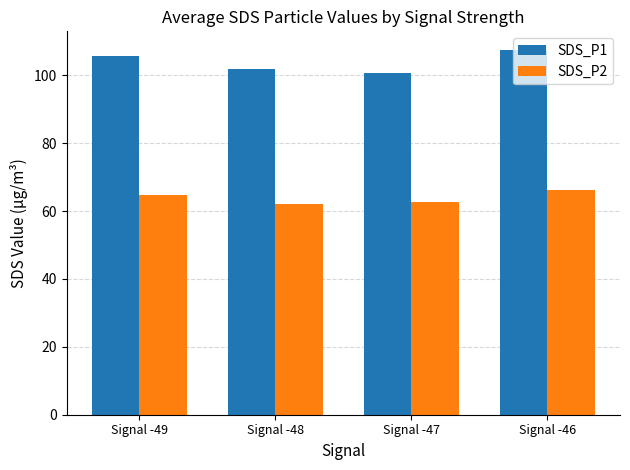

Which series has the largest total across all categories?

SDS_P1